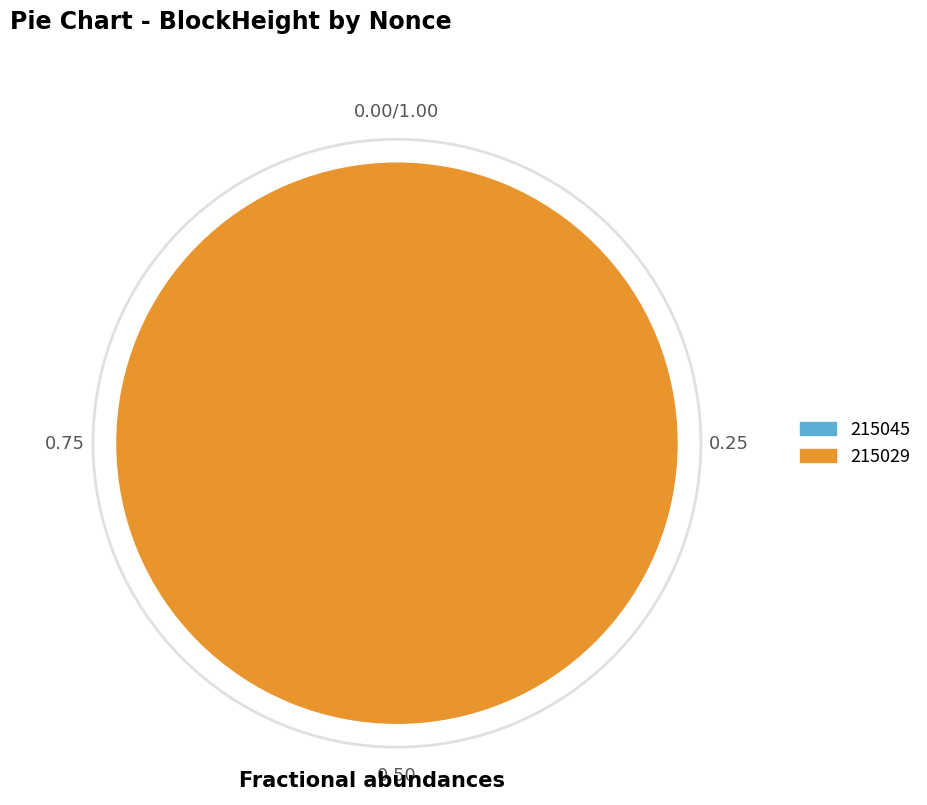

To the nearest percent, what is the difference between the 215045 and 215029 slice percentages?

100%